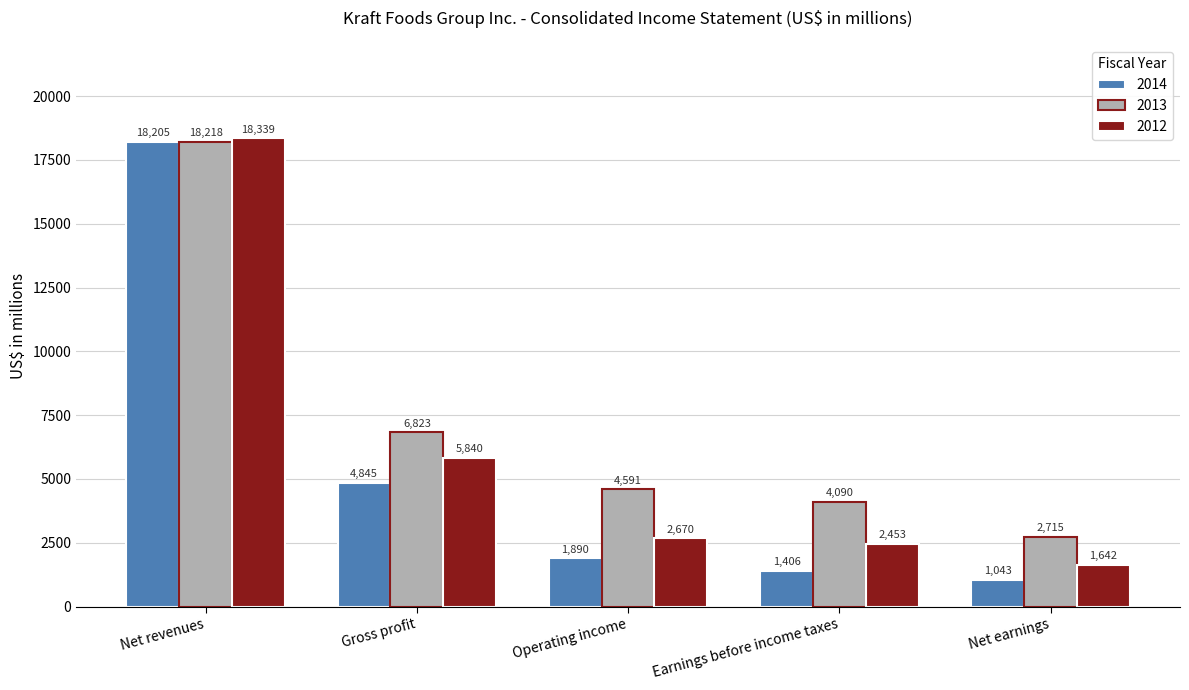

List the series in order of their overall mean, lowest first.

2014, 2012, 2013